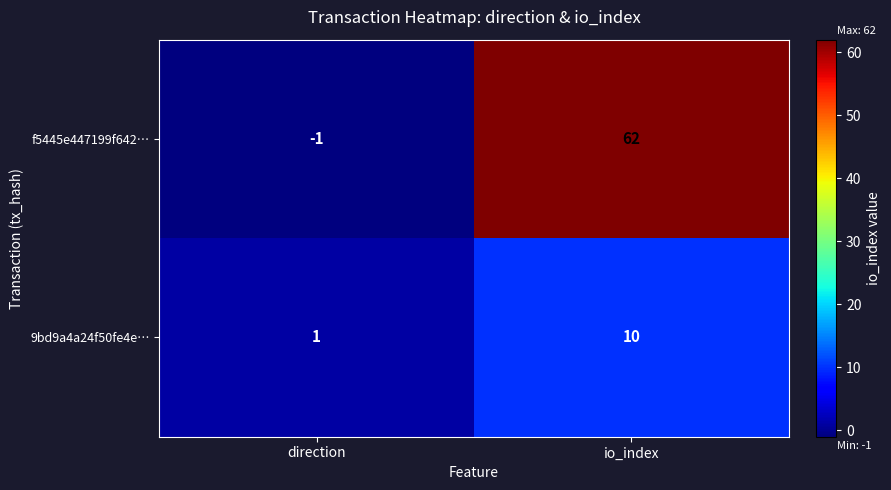

What is the difference between the maximum and minimum values in the 9bd9a4a24f50fe4e… series?

9